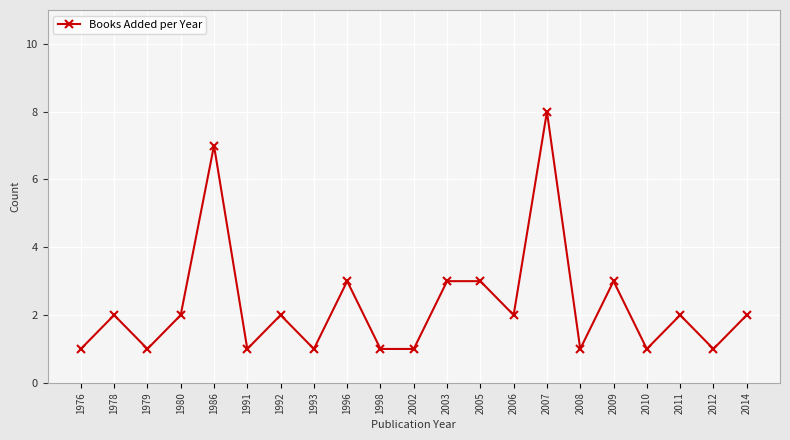

Reading left to right, extract all data points from this chart.

1	2	1	2	7	1	2	1	3	1	1	3	3	2	8	1	3	1	2	1	2